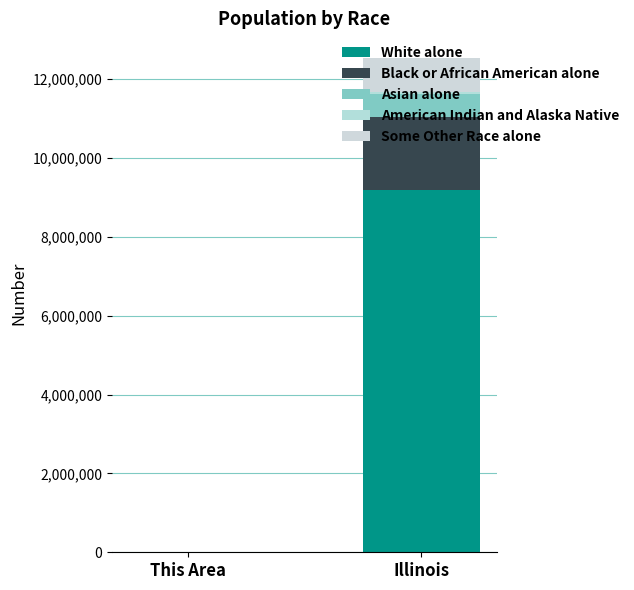

What position from the right is Illinois?

1